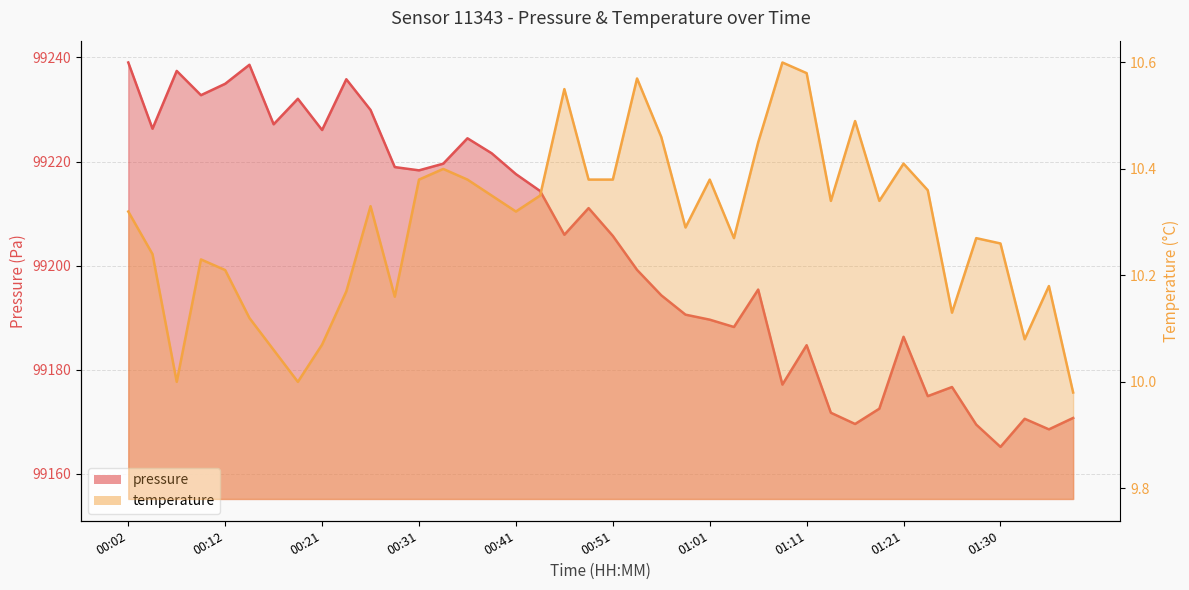

What is the average value of the temperature series?

10.3